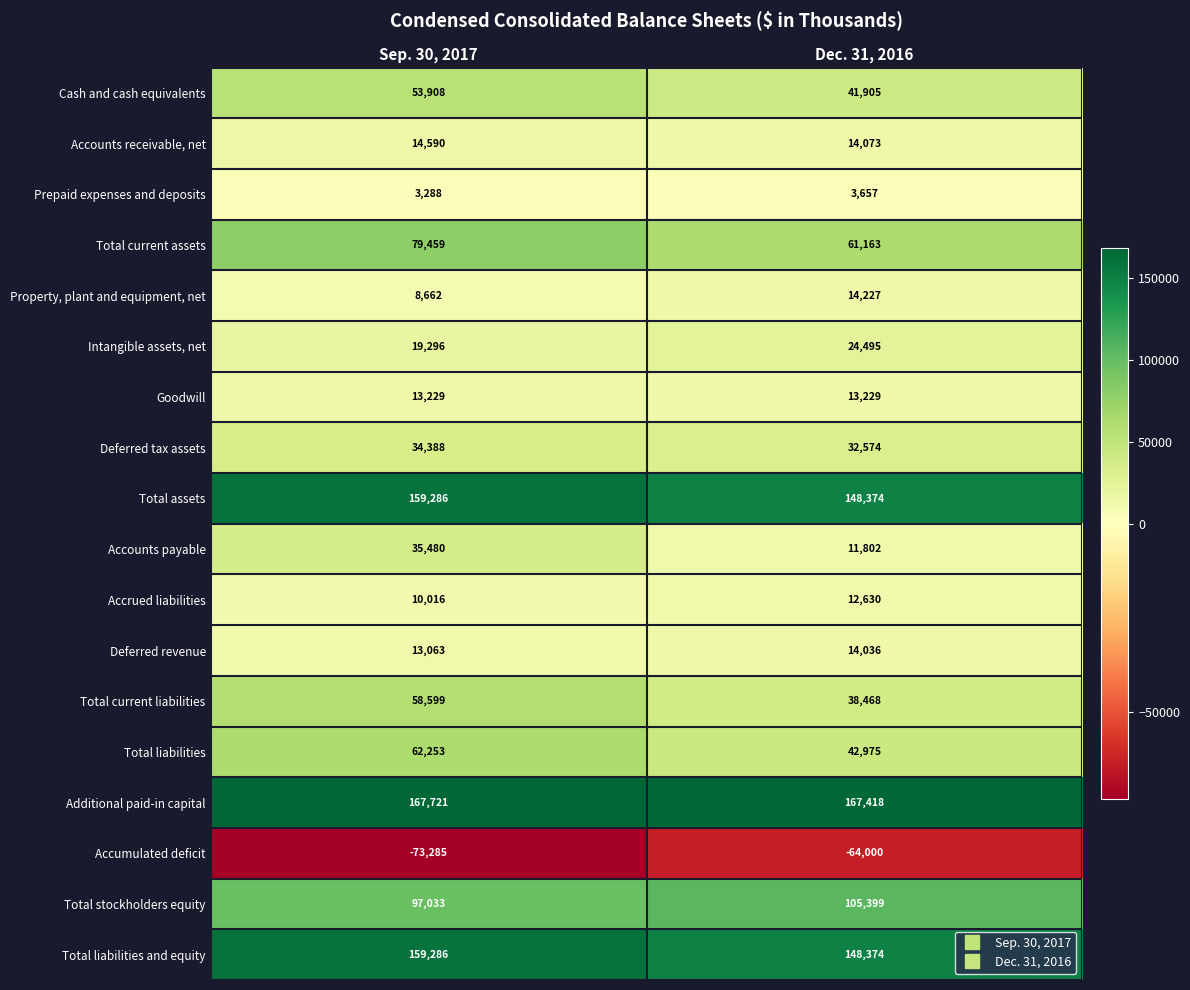

Read the Cash and cash equivalents value at Sep. 30, 2017.

53908